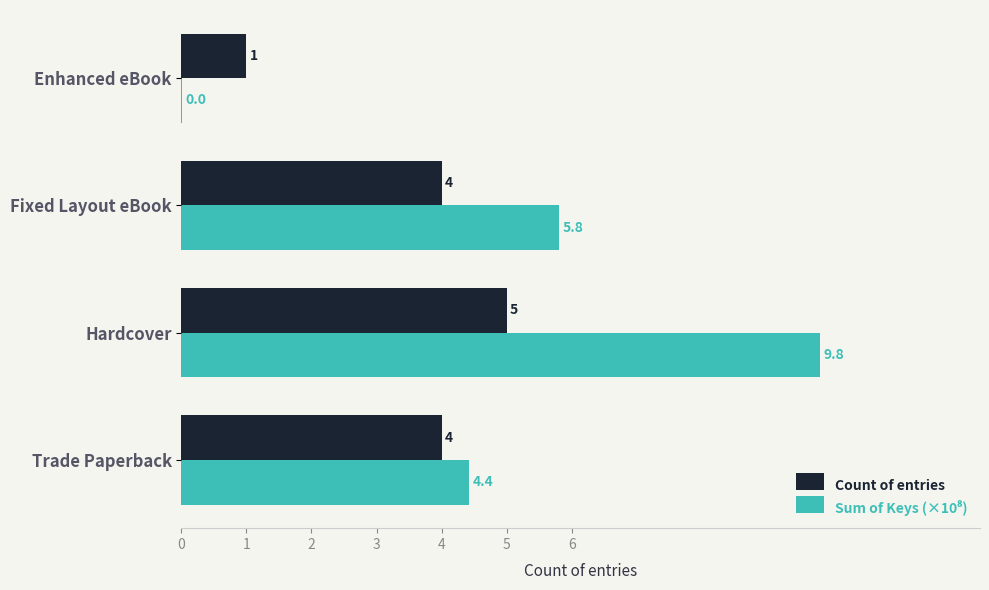

What is the highest value of the Count of entries series?

5.0